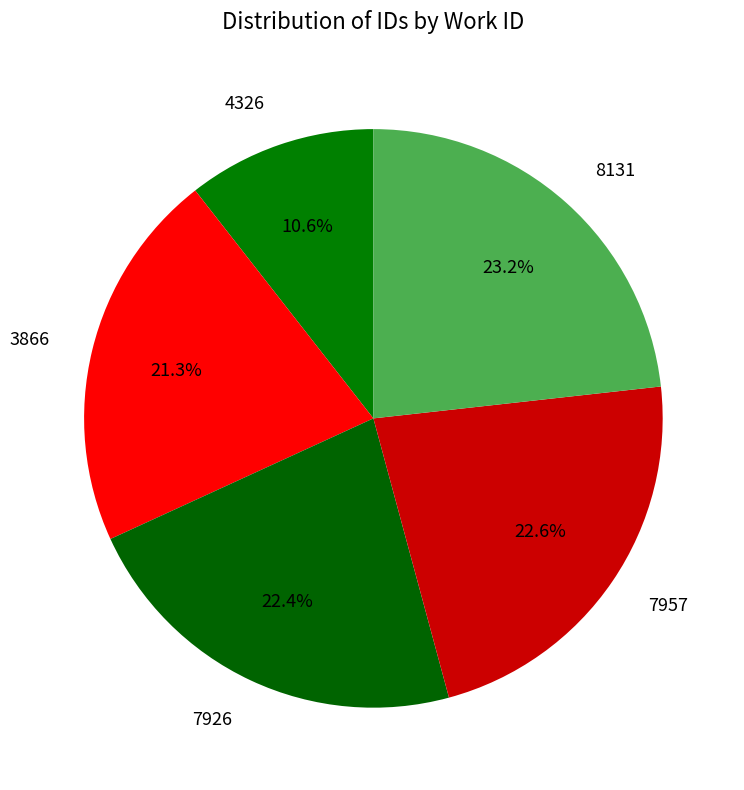

Is there a majority slice in this chart?

No